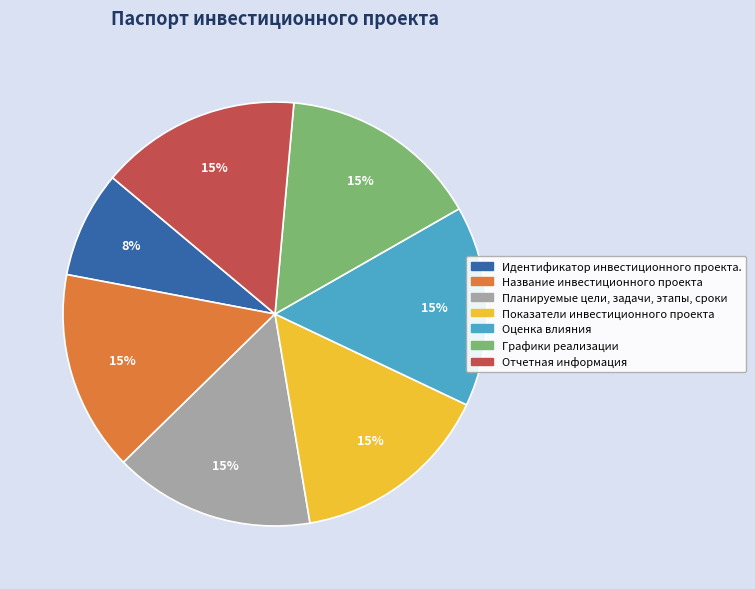

Is there a majority slice in this chart?

No